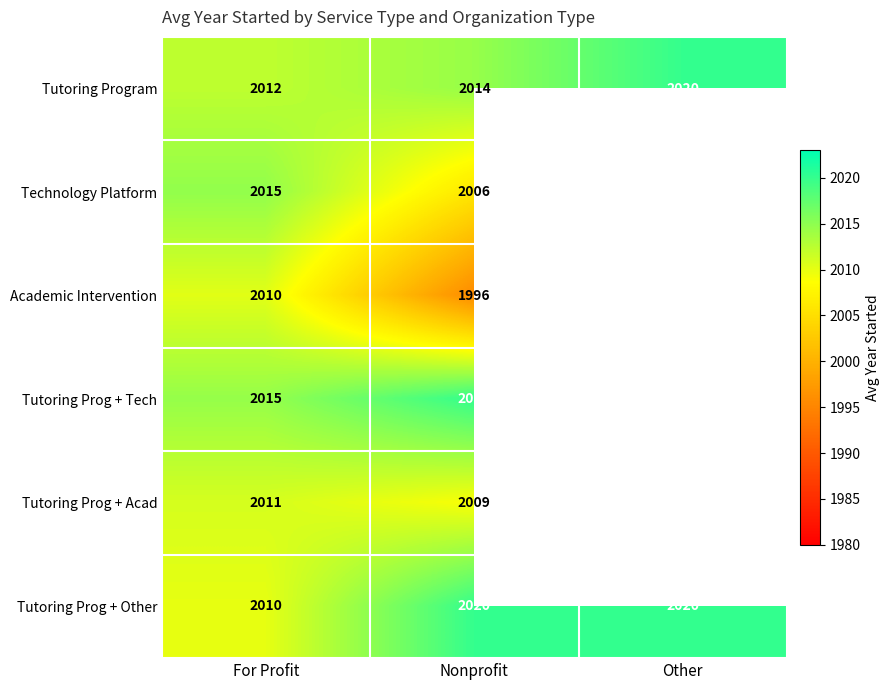

Between For Profit and Nonprofit, which series saw the biggest shift?

Academic Intervention